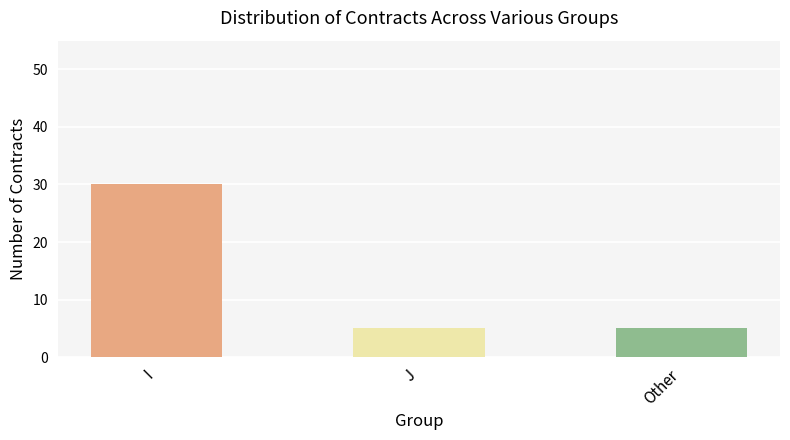

What is the sum of all values?

40